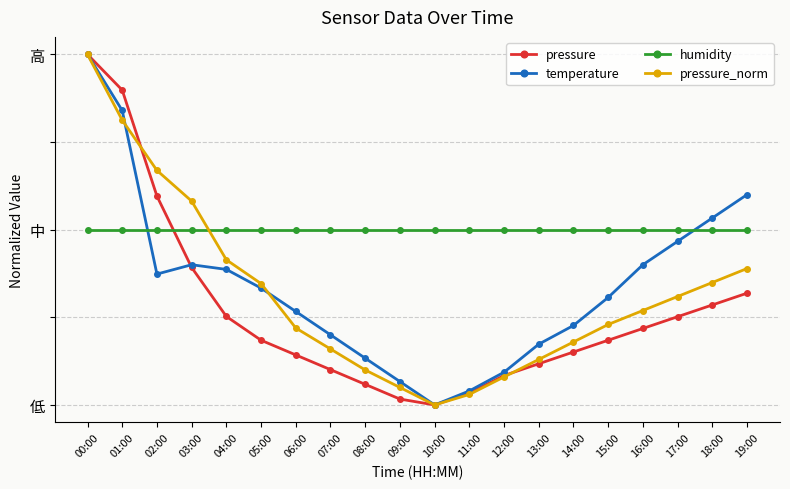

How many interior local valleys does the pressure series have?

1